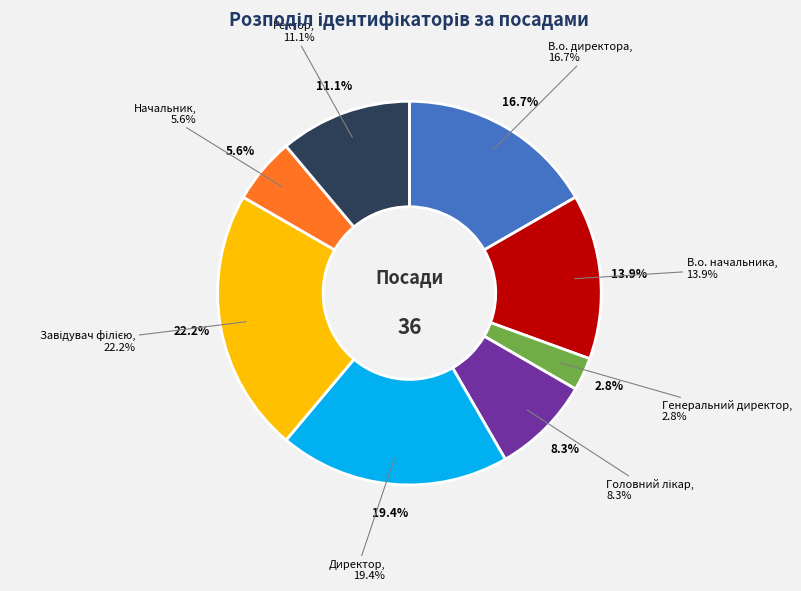

To the nearest percent, what portion does В.о. директора represent?

17%